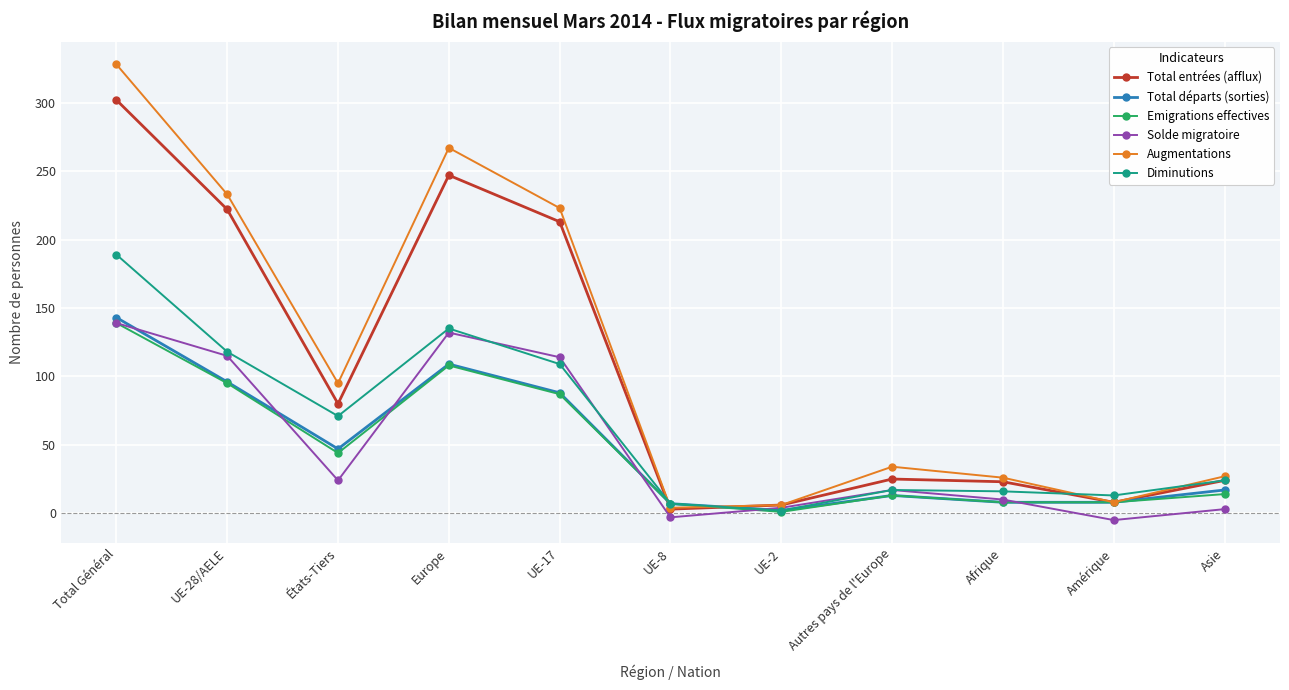

What is the sum of all Total entrées (afflux) values?

1153